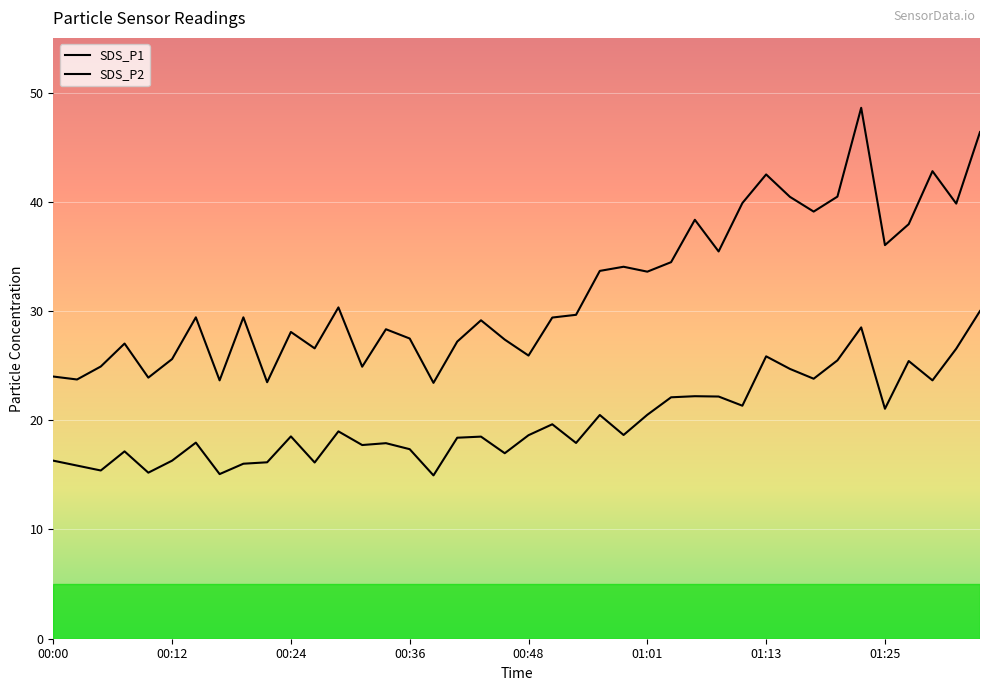

How many lines are shown in the chart?

2